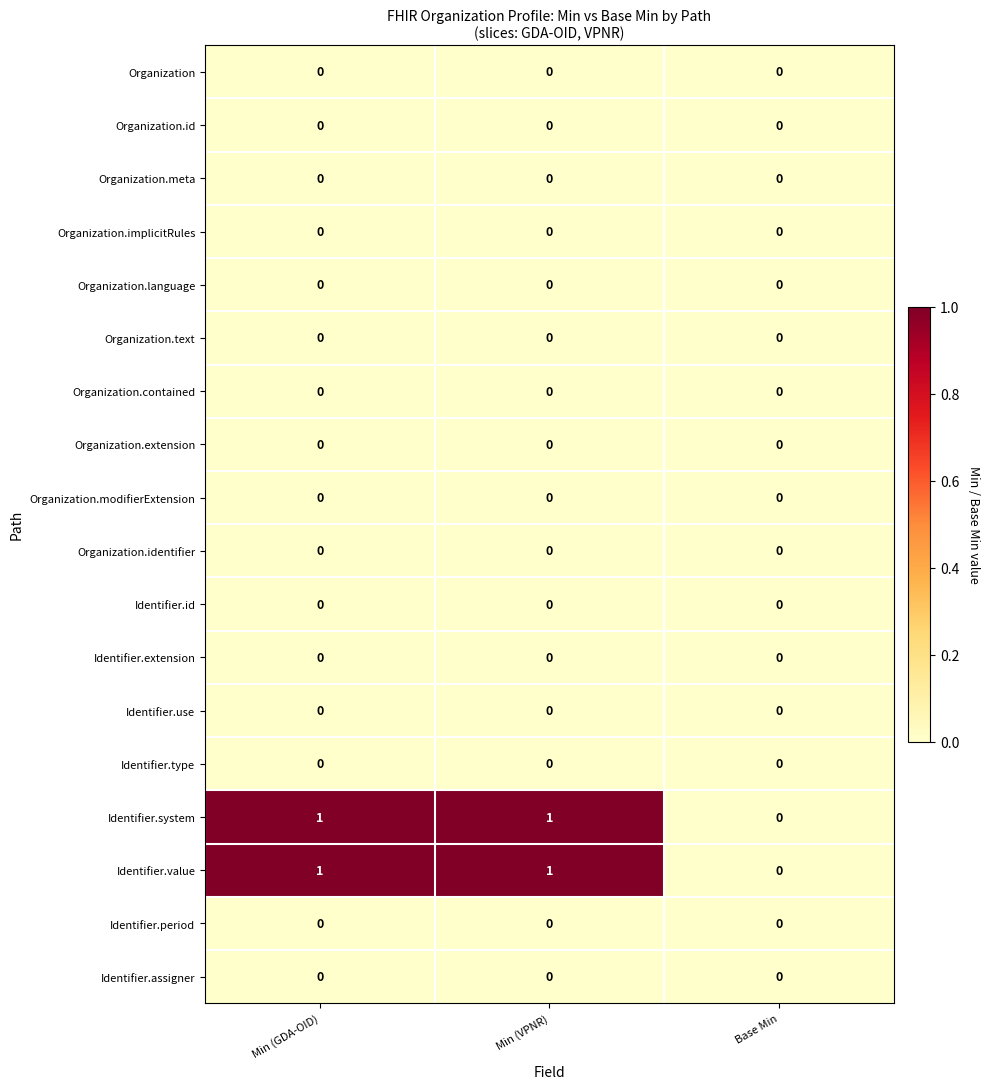

What is the difference between the highest and lowest values at Min (GDA-OID)?

1